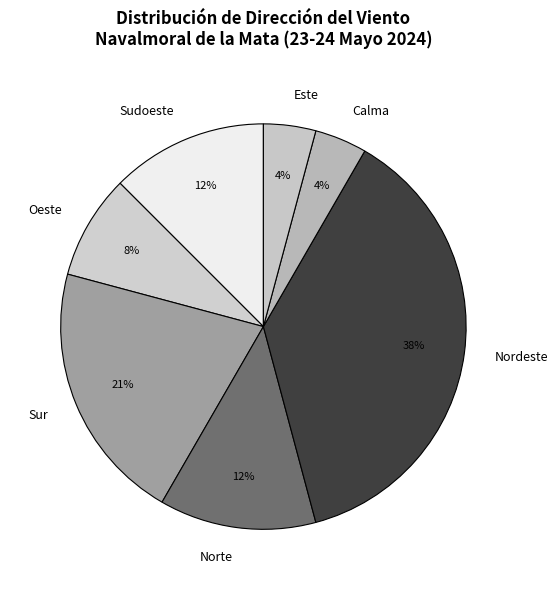

The Norte slice represents 13% of the pie. True or false?

True